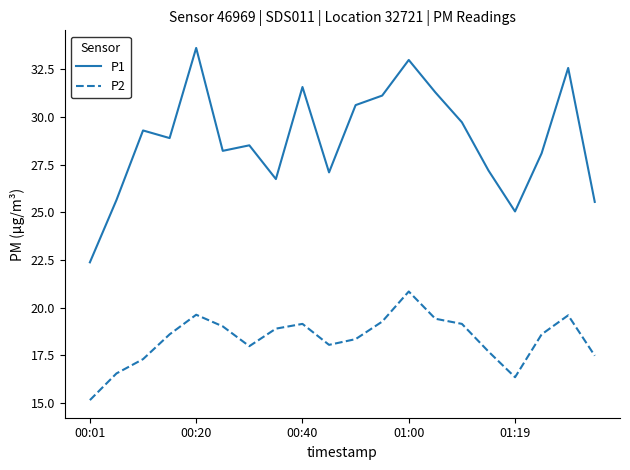

What is the difference between the maximum and minimum values in the P2 series?

5.7